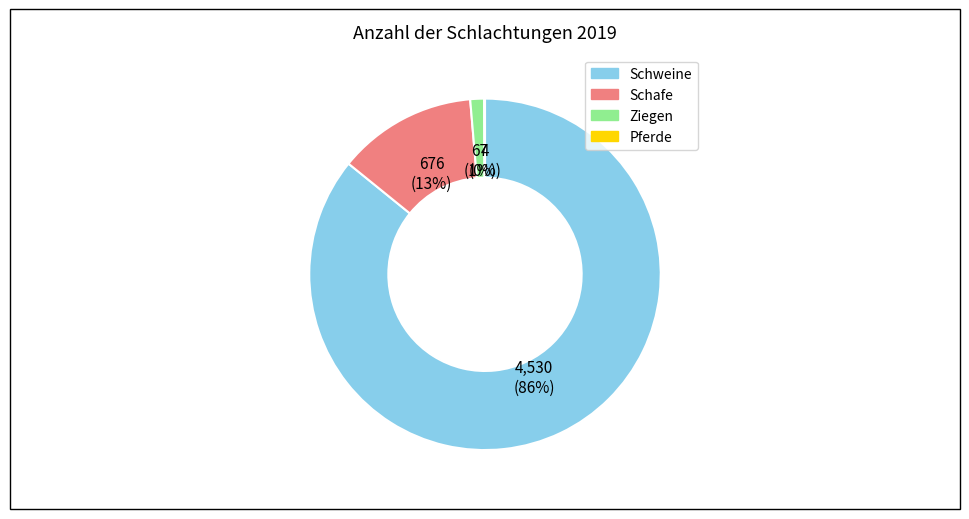

Is there any slice that represents more than half of the pie?

Yes